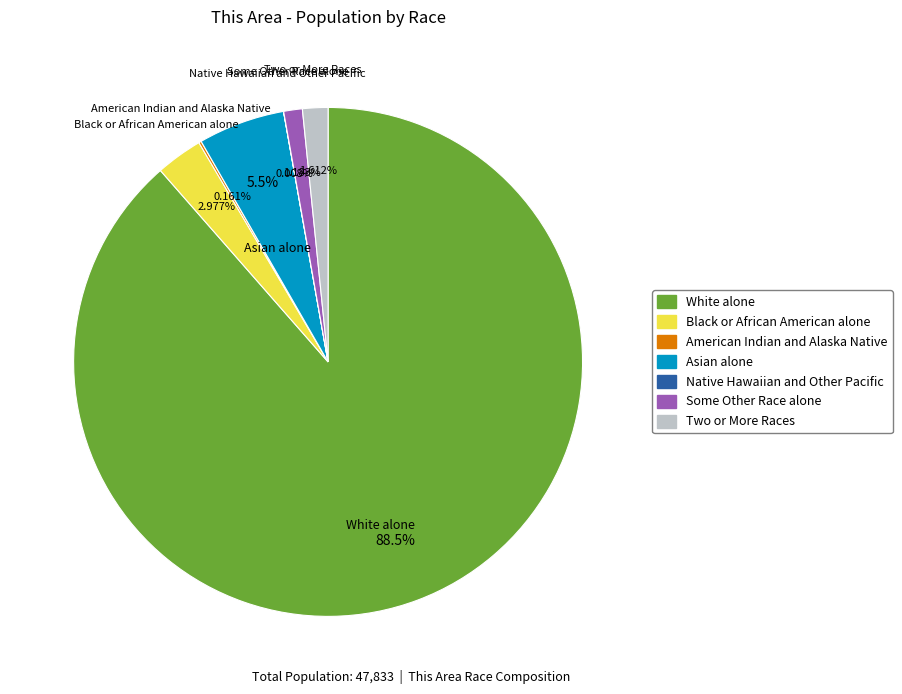

What is the largest slice in the pie chart?

White alone